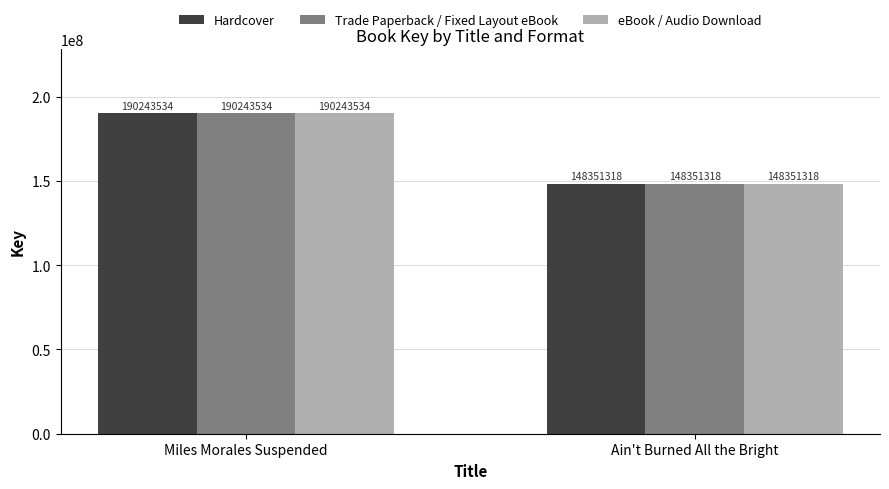

How many bars are there in each group?

3